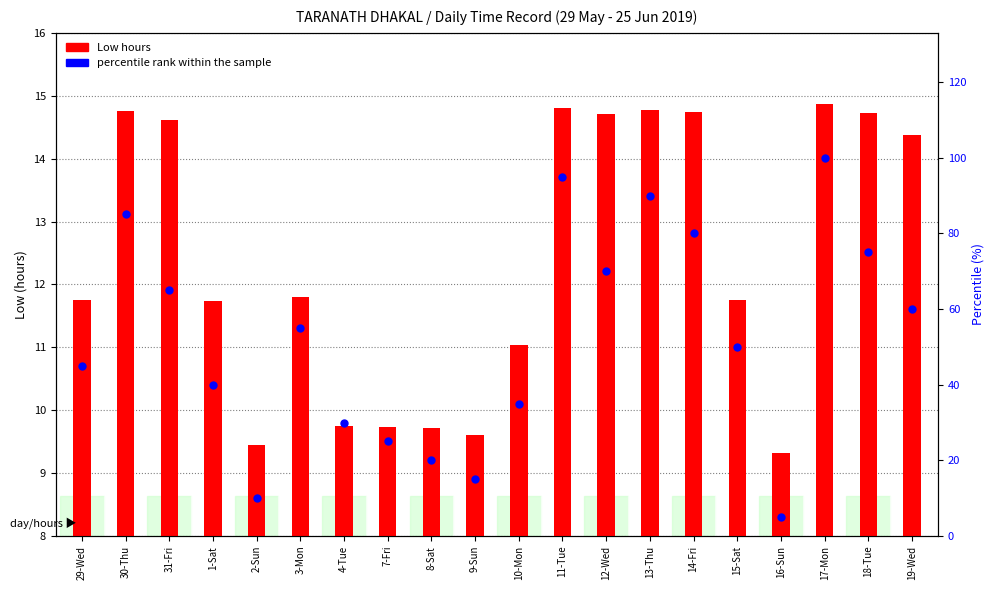

Which series has the largest total across all categories?

percentile rank within the sample